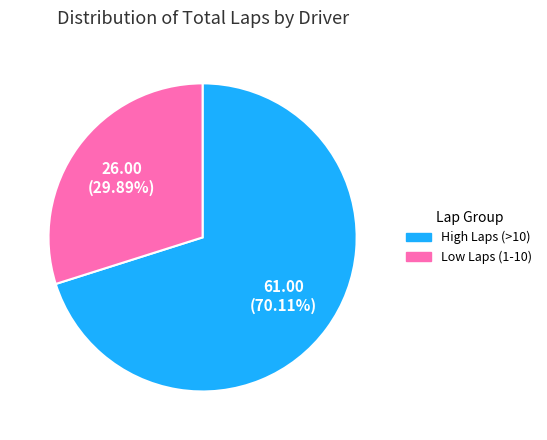

How many segments does this pie chart have?

2